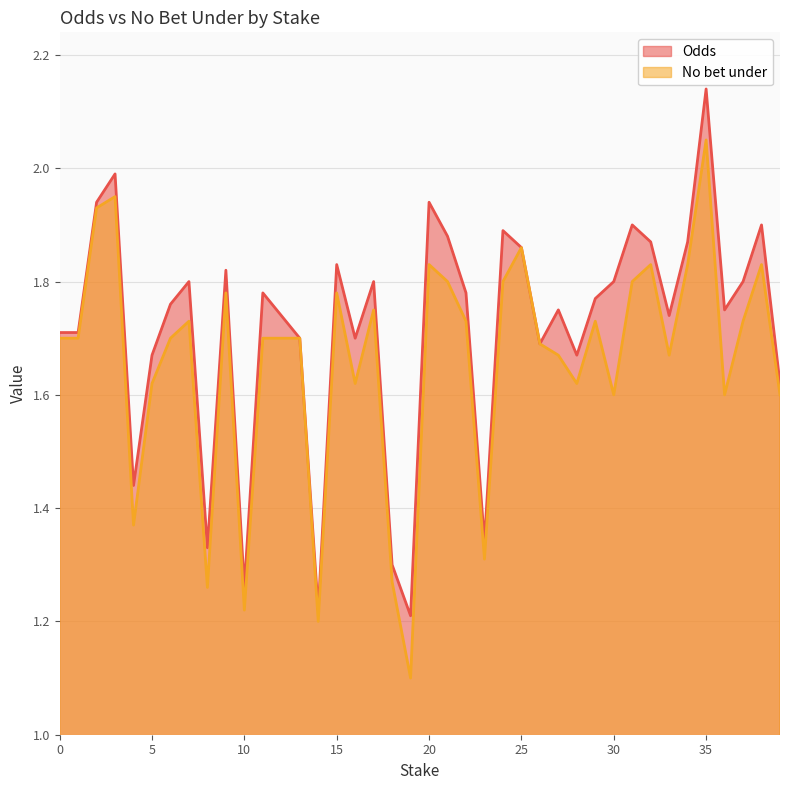

The No bet under series shows 2.9 at 2. True or false?

False